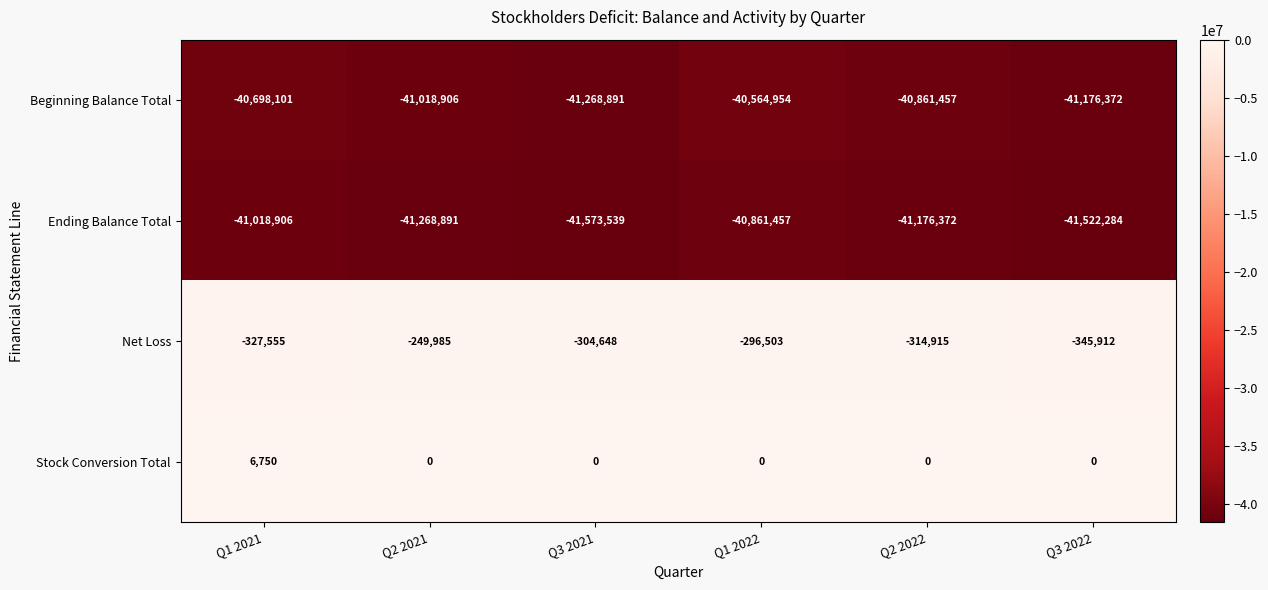

What is the smallest value displayed?

-41573539